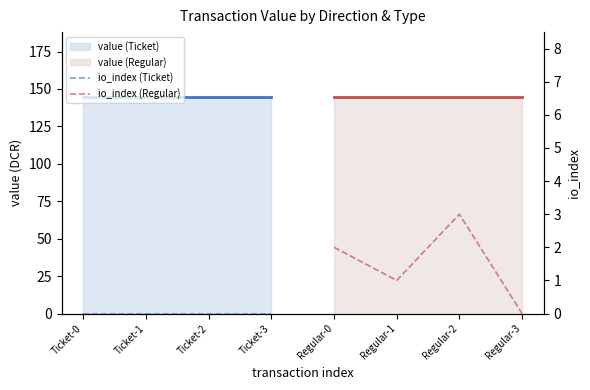

Which series has the widest spread of values?

io_index (Regular)